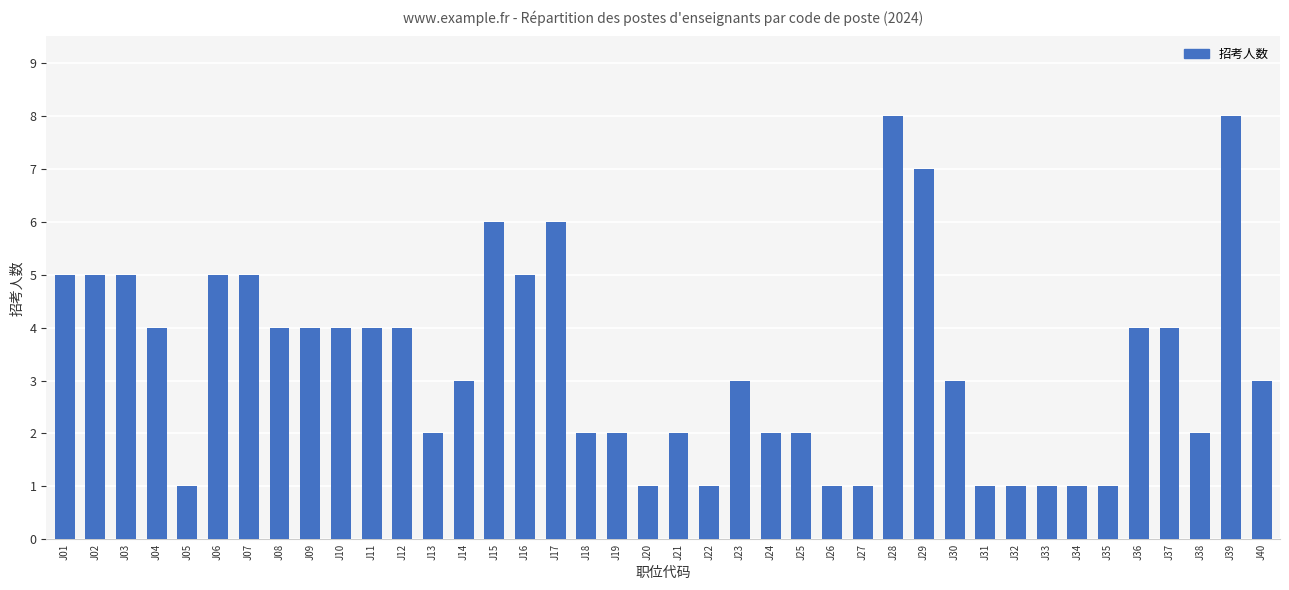

At which label does the data first exceed 3?

J01